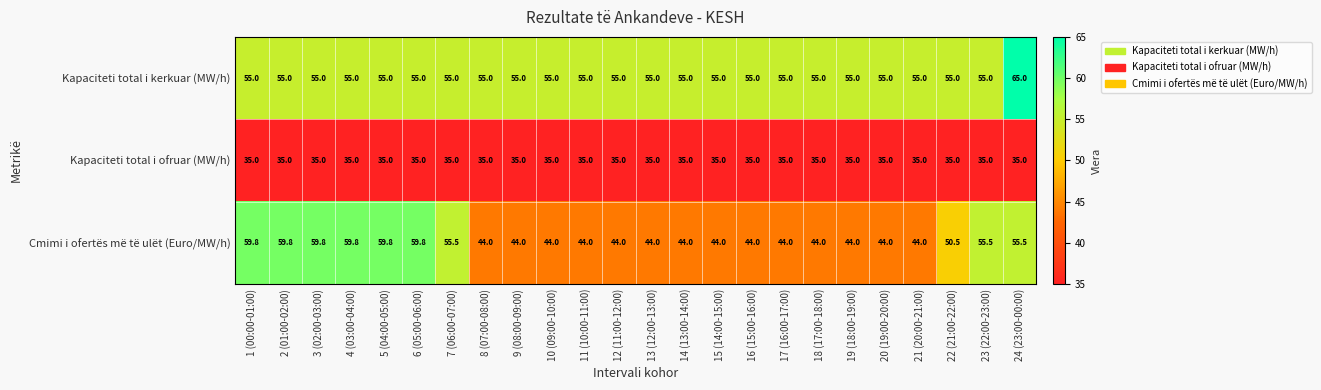

The value of Kapaciteti total i kerkuar (MW/h) at 14 (13:00-14:00) is 92.4. True or false?

False